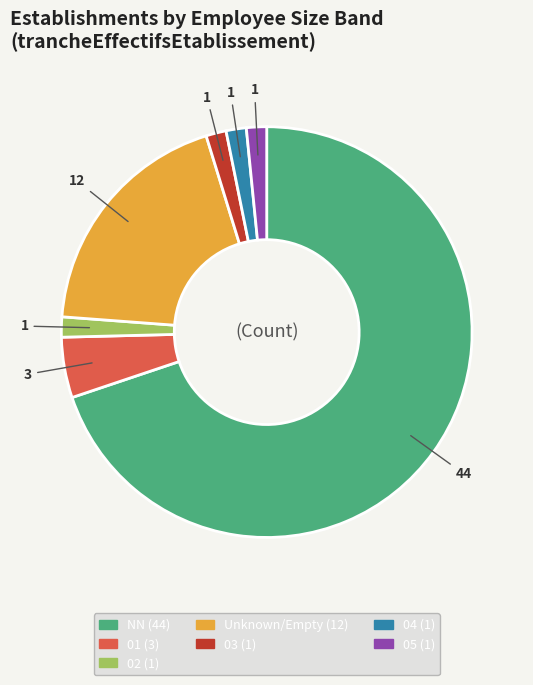

Is there a majority slice in this chart?

Yes